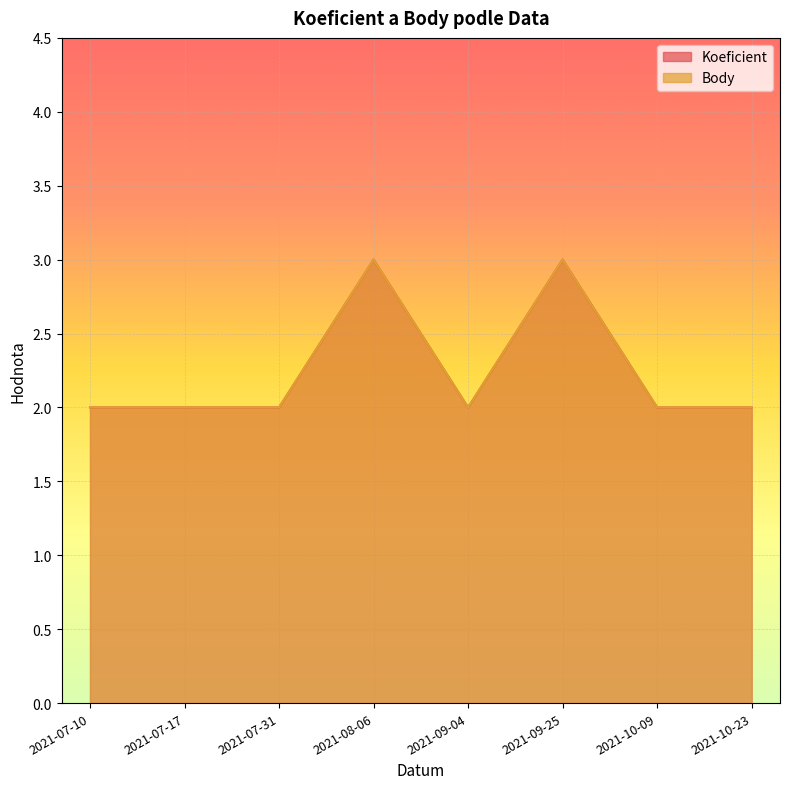

At which category does Koeficient reach its first local valley?

2021-09-04